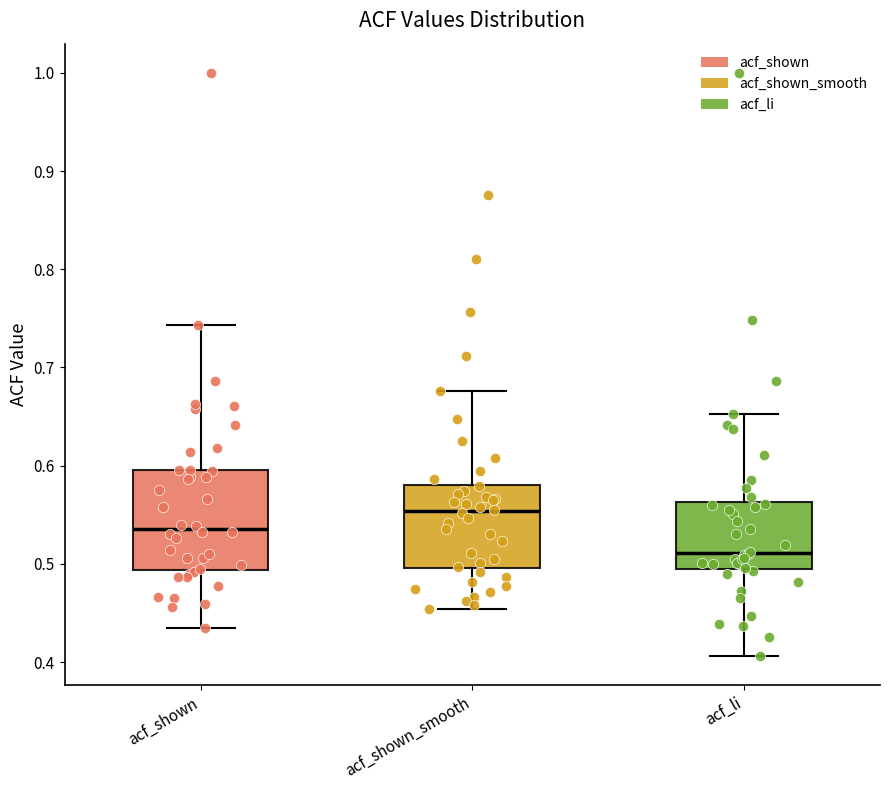

Reading left to right, read every box against the y-axis: the position of its median line, the range the box covers, and the ends of its whiskers. The values are not printed on the chart, so give them approximately, as read against the axis.

acf_shown: median 0.54, box 0.49 to 0.60, whiskers 0.44 to 0.74
acf_shown_smooth: median 0.55, box 0.50 to 0.58, whiskers 0.45 to 0.68
acf_li: median 0.51, box 0.50 to 0.56, whiskers 0.41 to 0.65